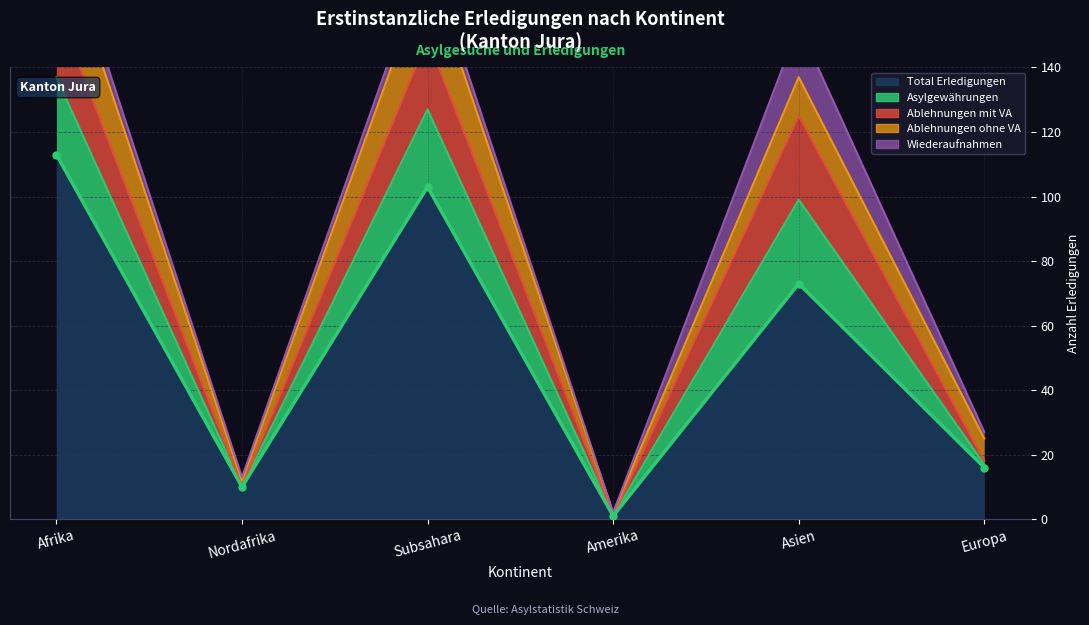

What is the highest value of the Ablehnungen mit VA series?

26